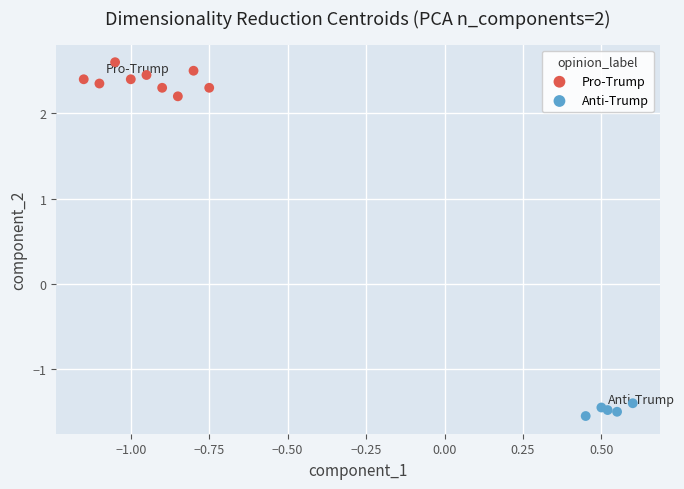

Which series reaches the maximum Y coordinate?

Pro-Trump